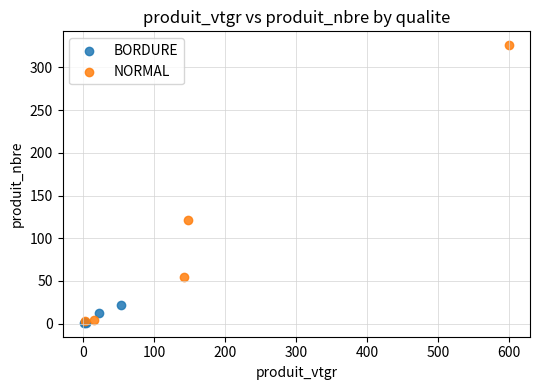

Which series has the largest Y range (max minus min)?

NORMAL